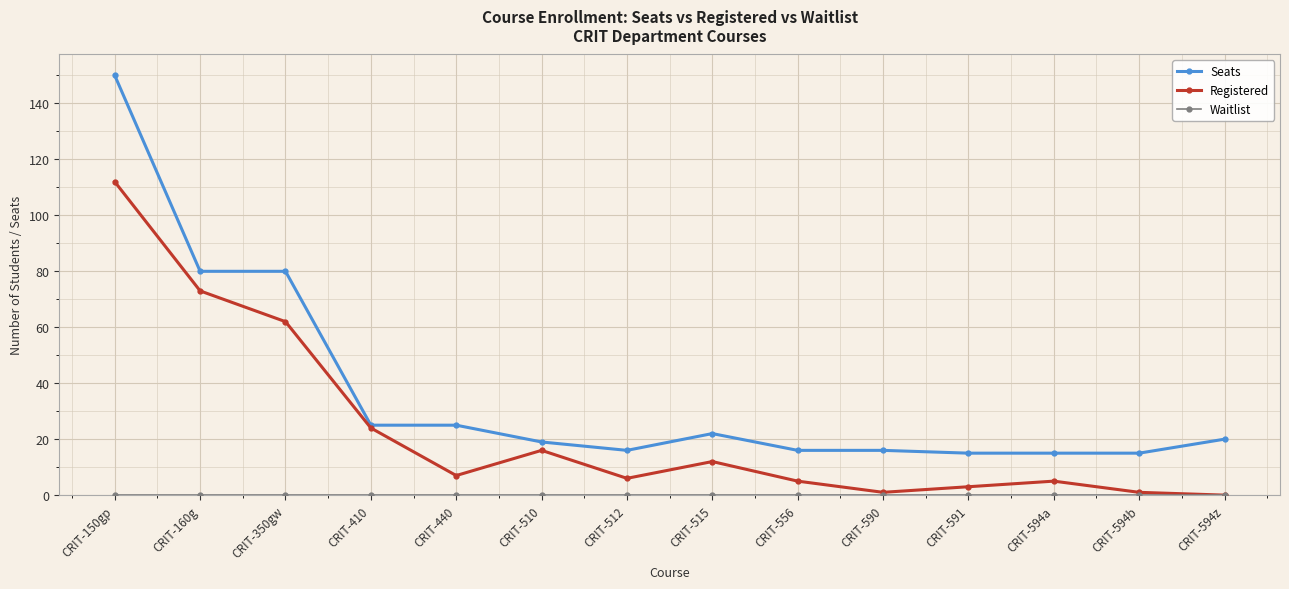

What is the sum of the Registered values at CRIT-350gw and CRIT-594a?

67